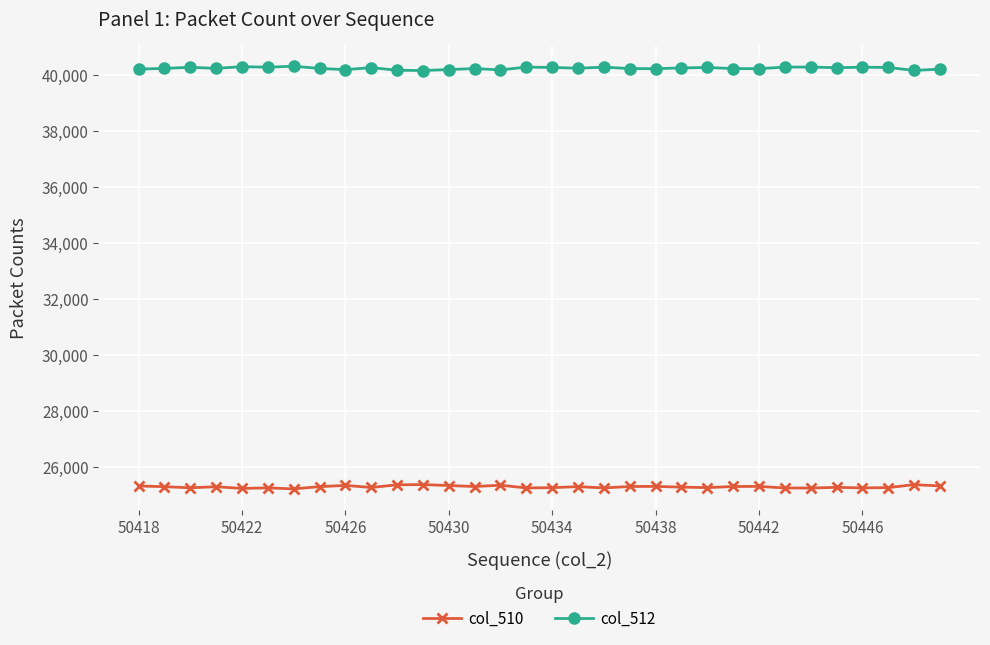

What is the greatest value displayed?

40329